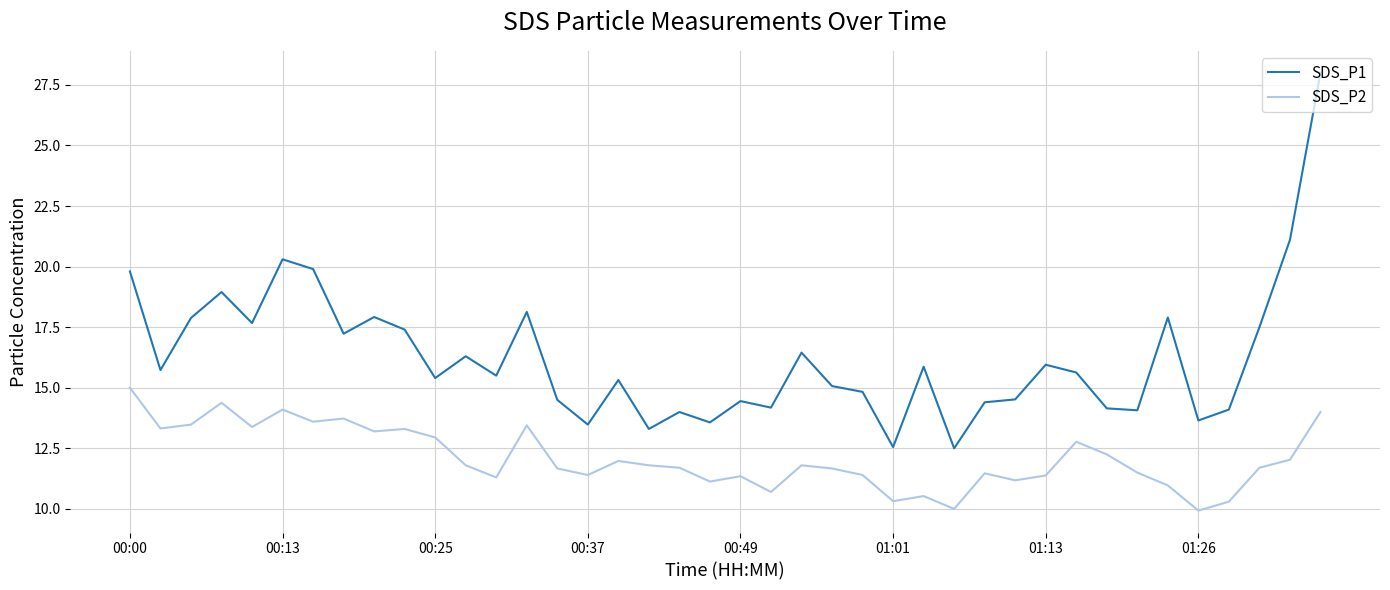

True or false: SDS_P1 and SDS_P2 cross at least once.

False